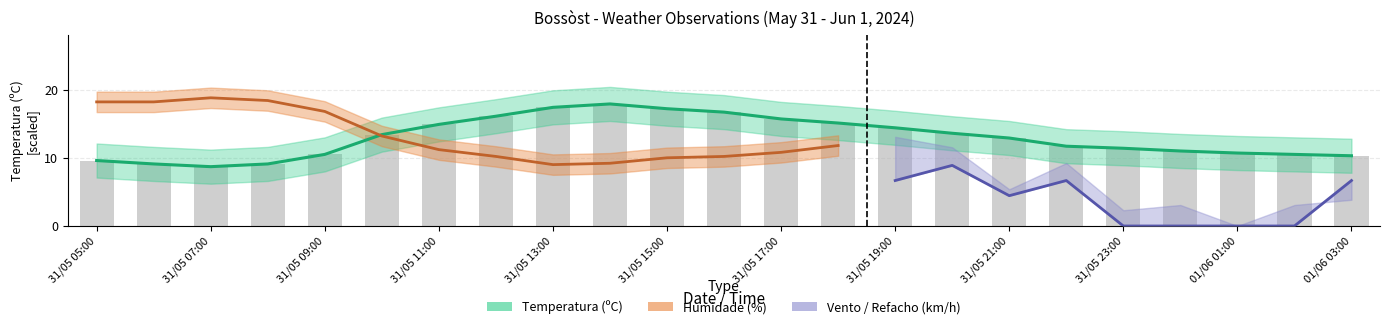

Rank the categories by Temperatura (ºC) value from highest to lowest.

31/05 14:00, 31/05 13:00, 31/05 15:00, 31/05 16:00, 31/05 12:00, 31/05 17:00, 31/05 18:00, 31/05 11:00, 31/05 19:00, 31/05 20:00, 31/05 10:00, 31/05 21:00, 31/05 22:00, 31/05 23:00, 01/06 00:00, 01/06 01:00, 31/05 09:00, 01/06 02:00, 01/06 03:00, 31/05 05:00, 31/05 06:00, 31/05 08:00, 31/05 07:00